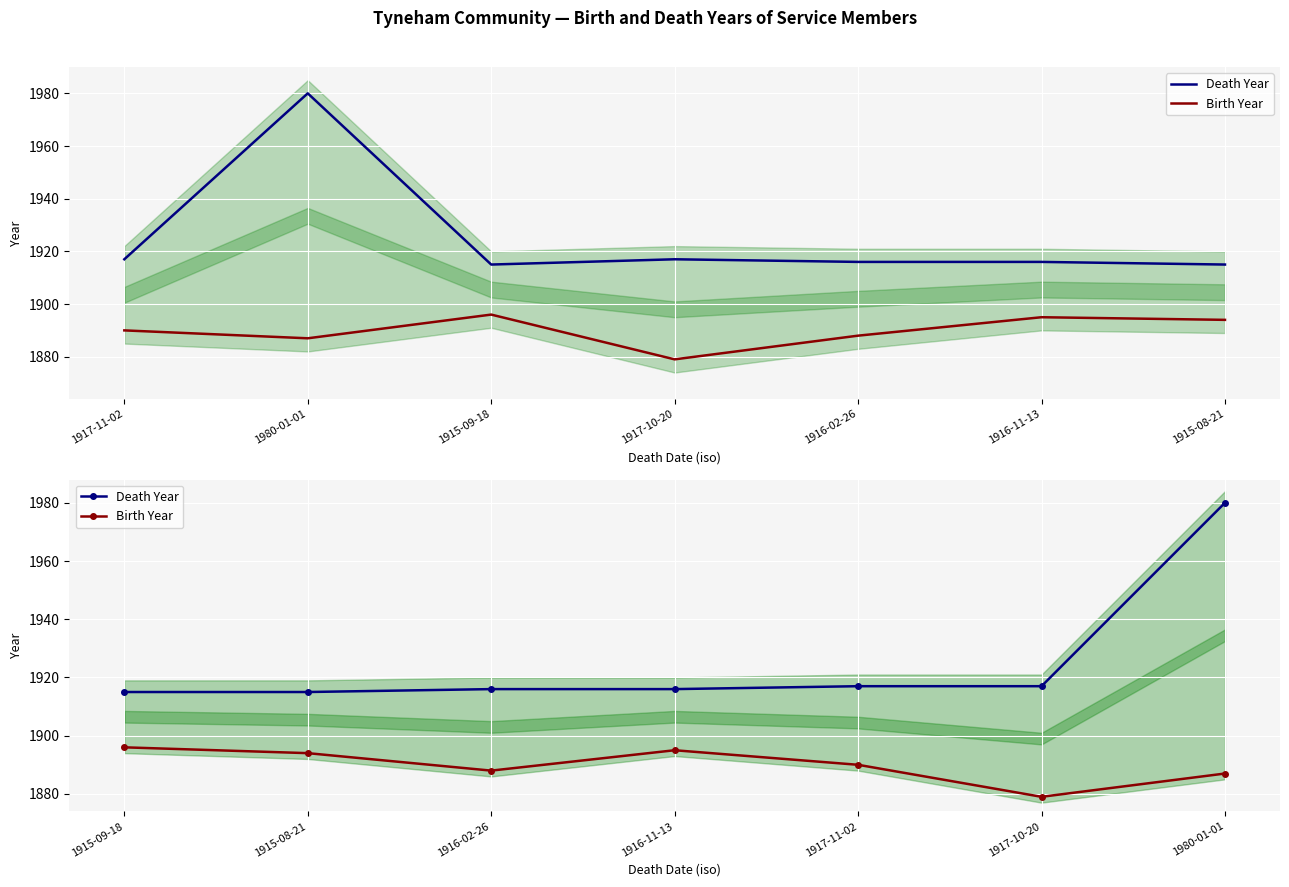

How many data points in Birth Year are less than 1890?

3